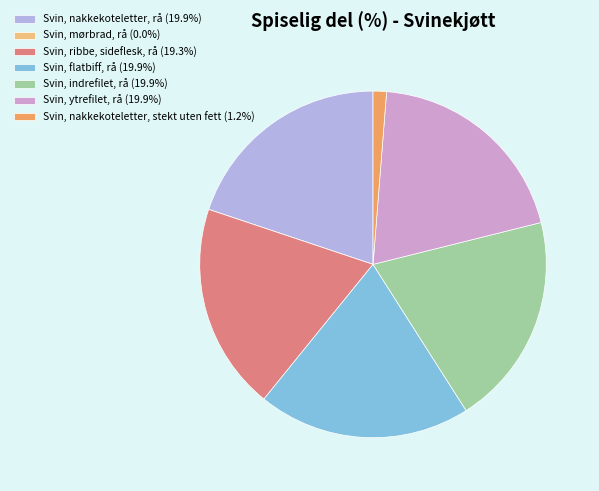

Does Svin, ribbe, sideflesk, rå (19.3%) represent more than half of the total?

No